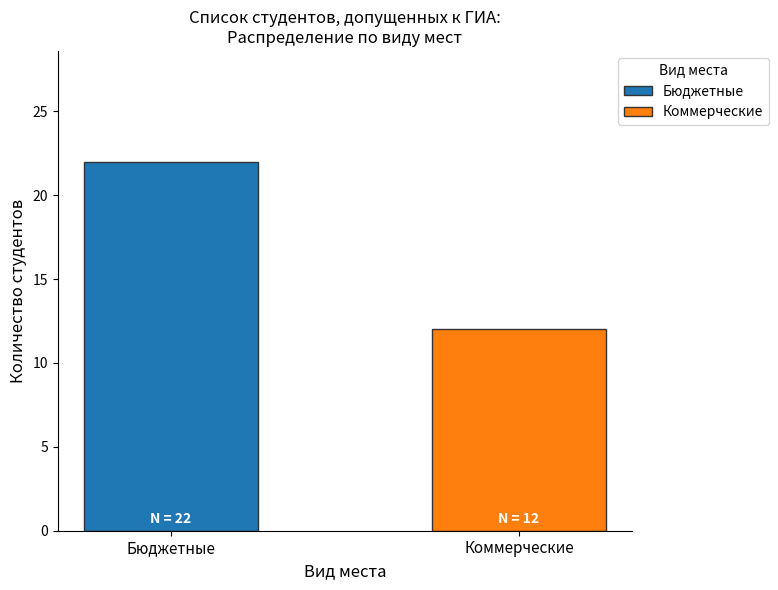

List the series in order of their overall mean, highest first.

Бюджетные, Коммерческие